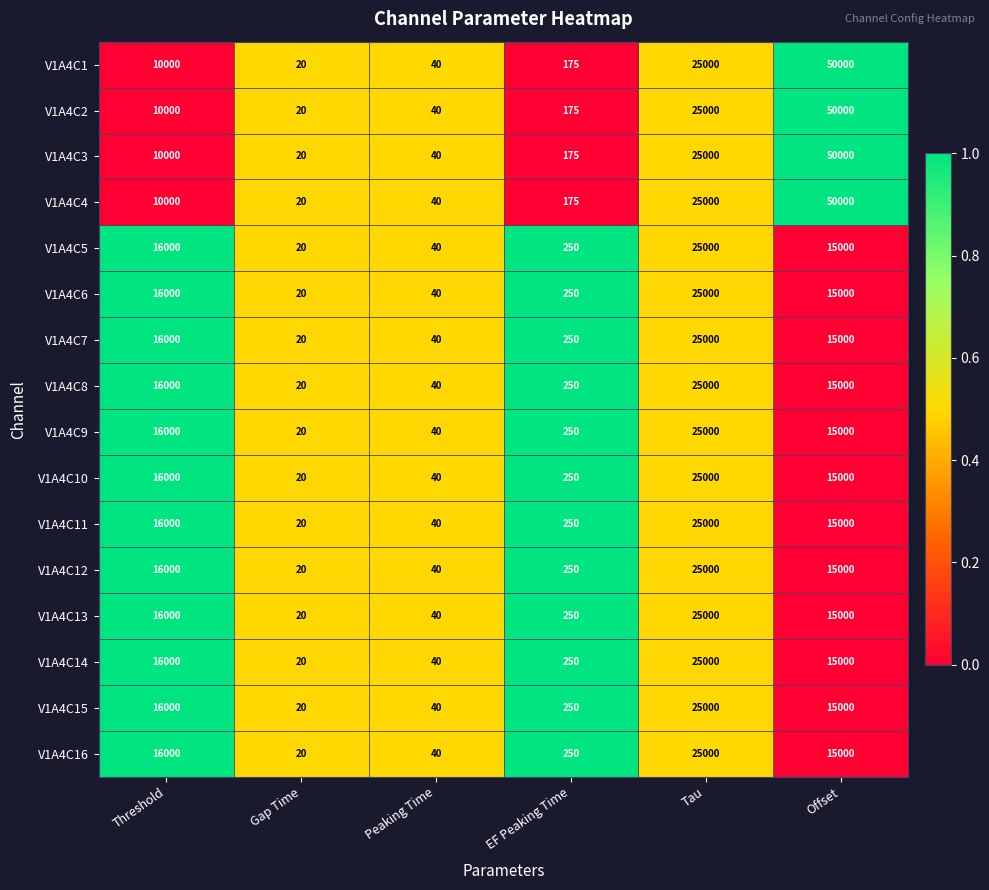

Is it true that V1A4C13 equals 15000 at Offset?

True